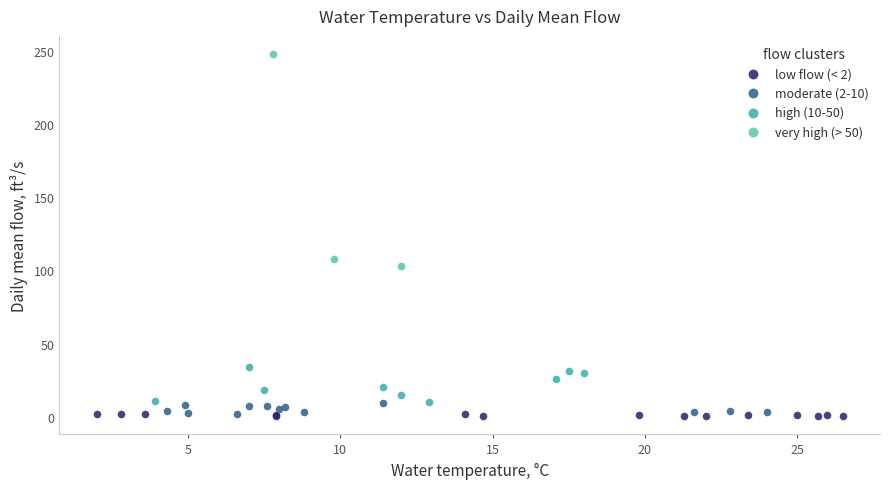

What are all the series names shown in the legend?

low flow (< 2), moderate (2-10), high (10-50), very high (> 50)